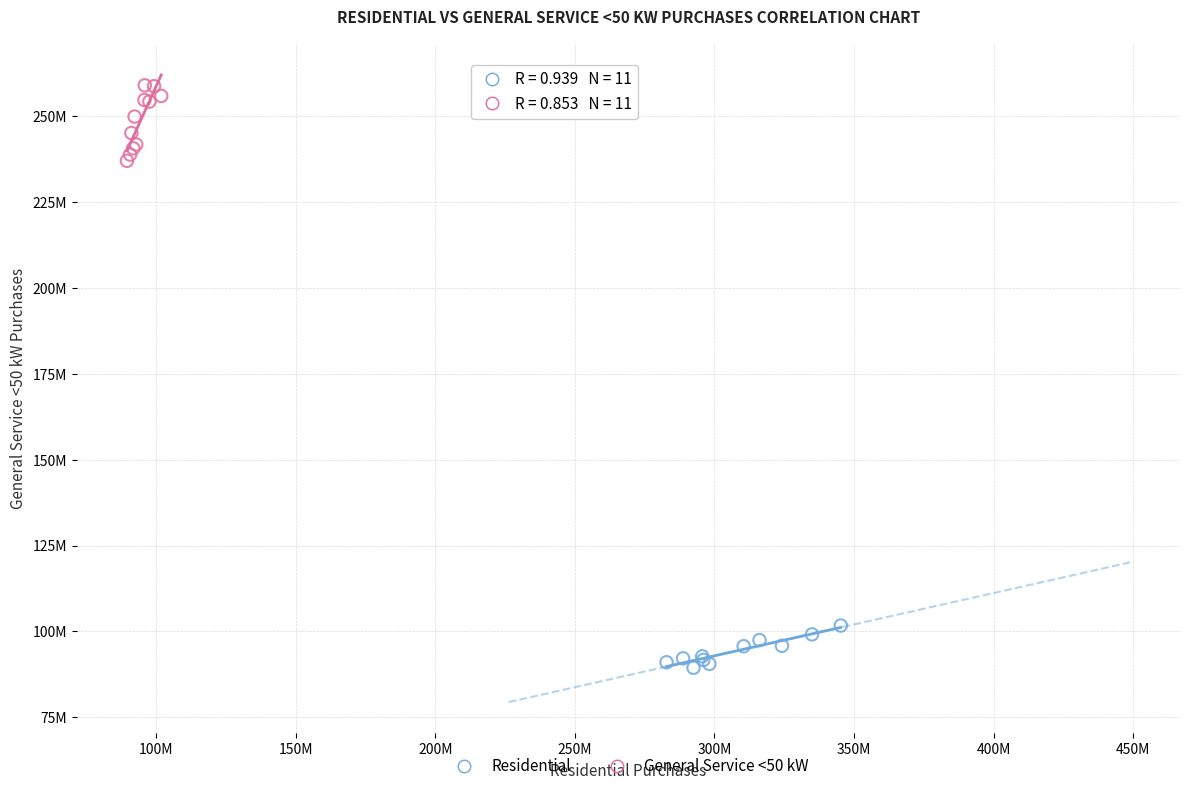

Which series has the largest Y range (max minus min)?

General Service <50 kW